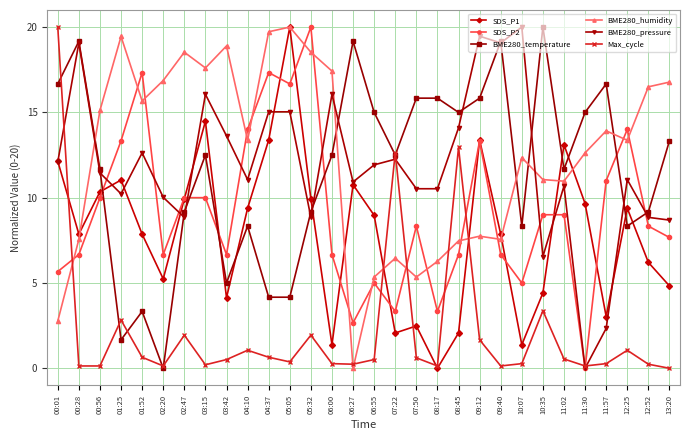

Where is the first local minimum for BME280_humidity?

01:52